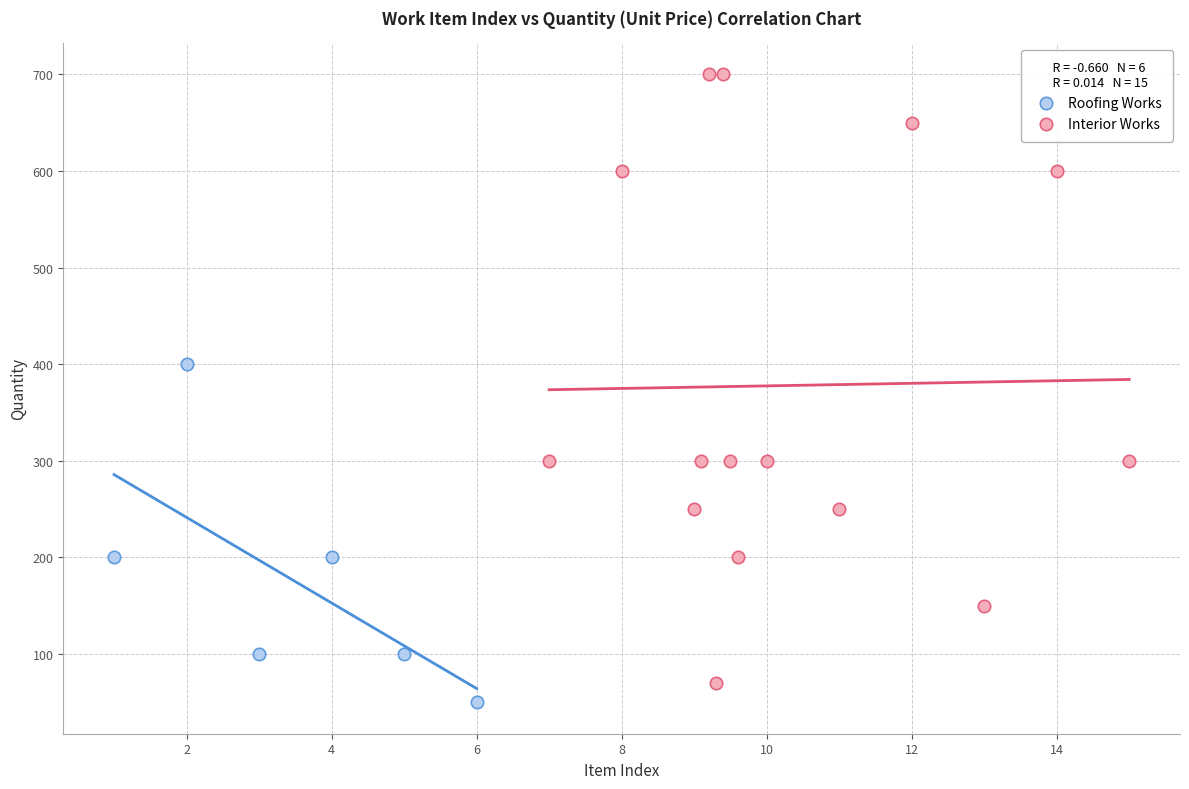

Which series reaches the maximum Y coordinate?

Interior Works